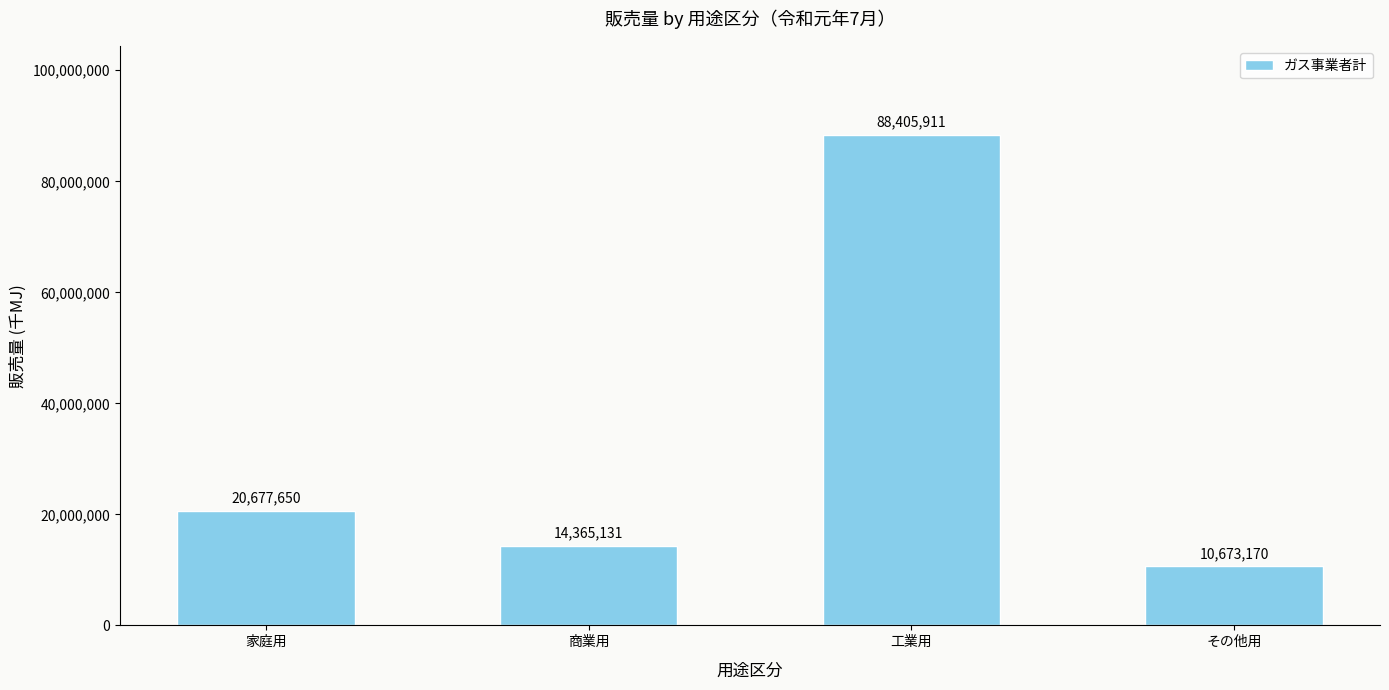

What is the change in value from 商業用 to 工業用?

+74040780